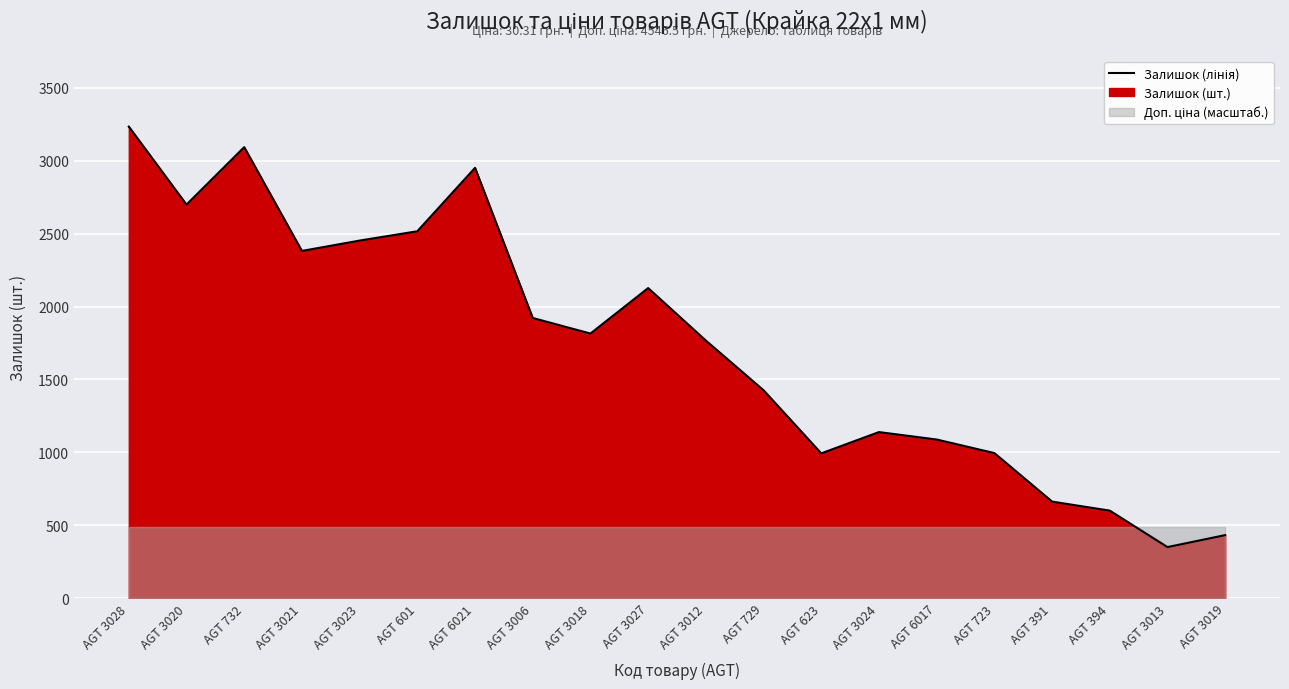

Is it true that the value at AGT 6017 is 1925?

False